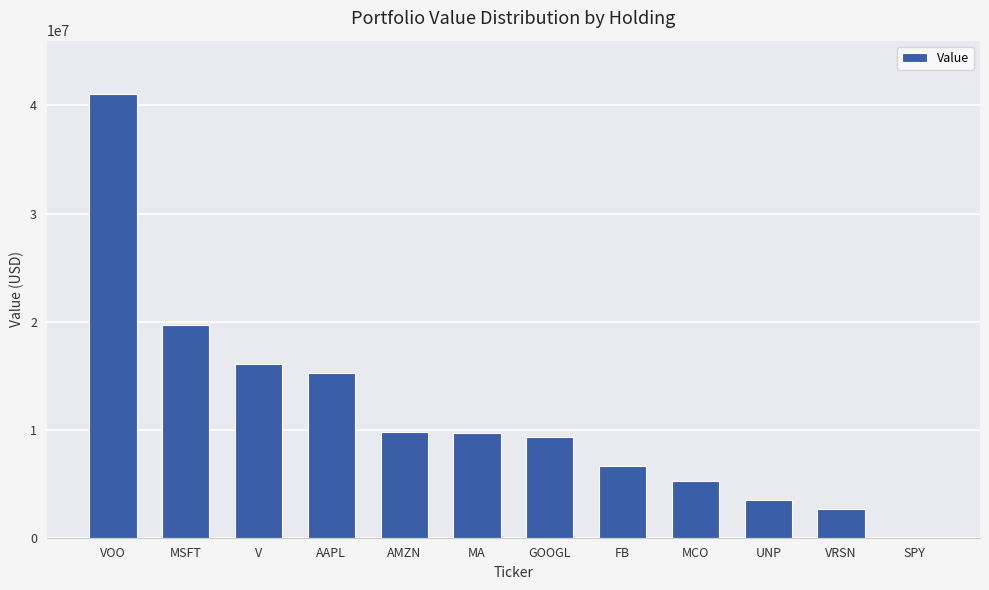

What is the sum of all values?

139042000